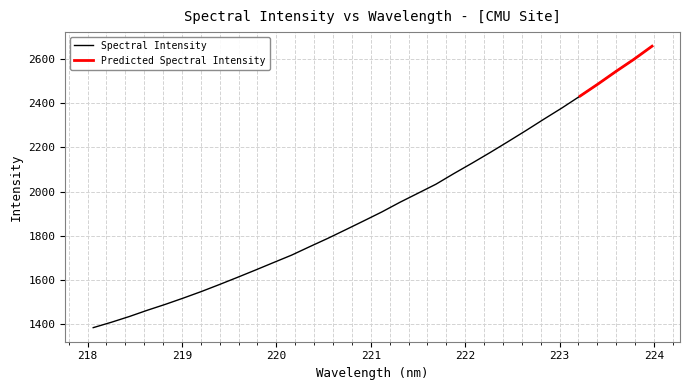

What is the minimum value for Spectral Intensity?

1381.8